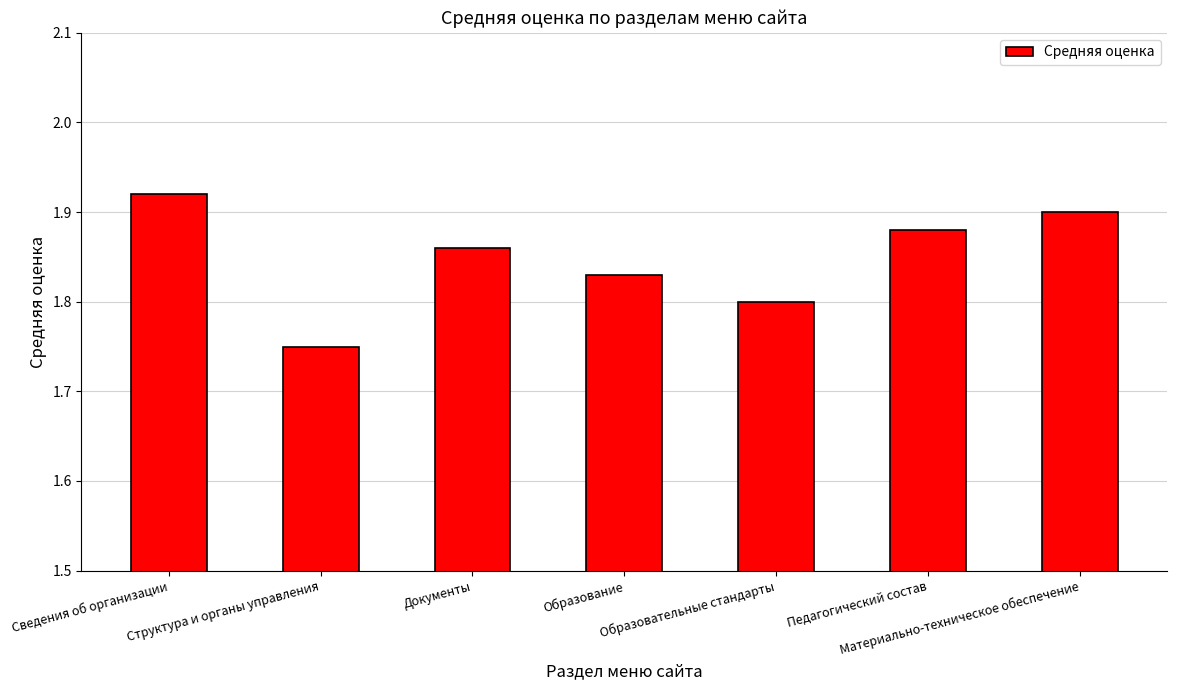

How many categories are shown in the chart?

7